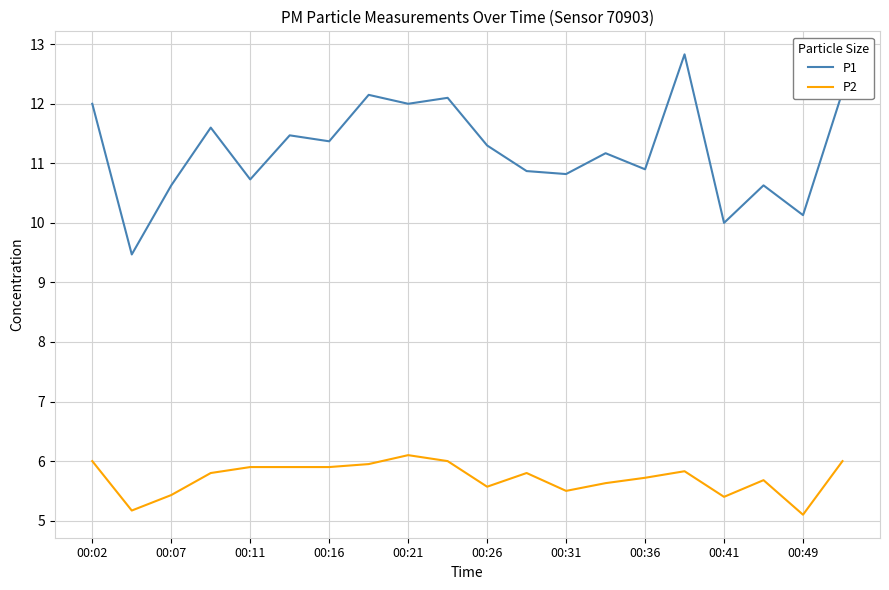

What is the lowest value of the P2 series?

5.1